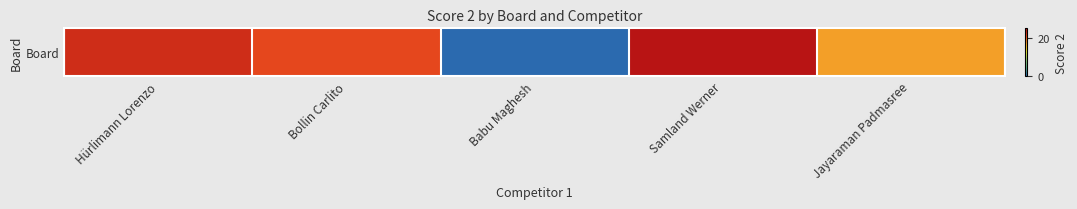

Approximately how many times larger is the value at Jayaraman Padmasree compared to Samland Werner?

0.7